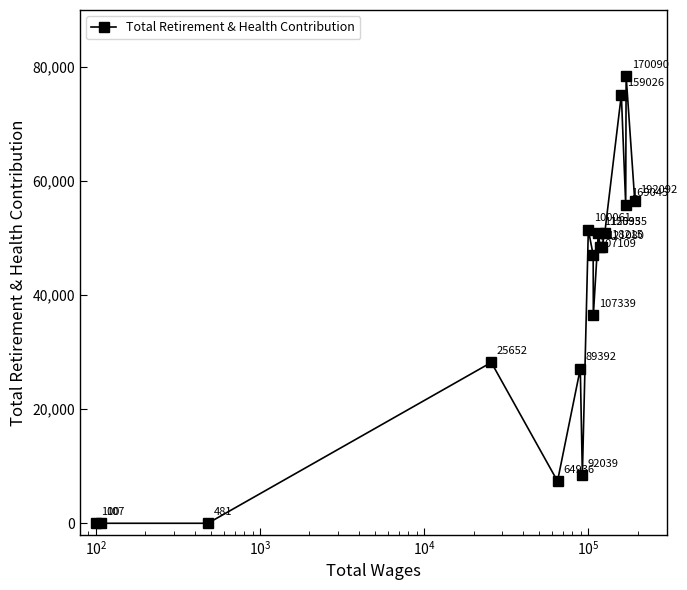

Reading right to left, what are all the values shown in this chart?

56449	78422	55872	75137	50860	48461	48491	50814	36445	47036	51457	8418	27090	7382	28201	0	0	6